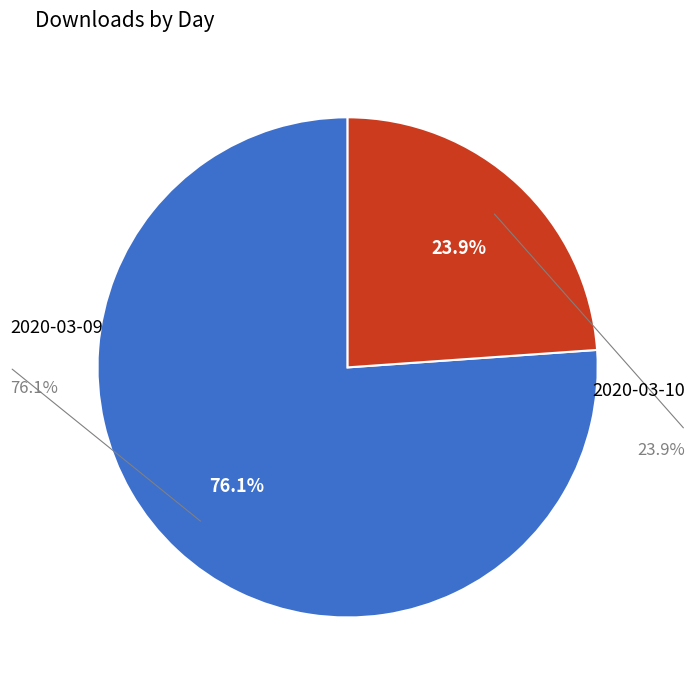

Does any single category account for the majority?

Yes